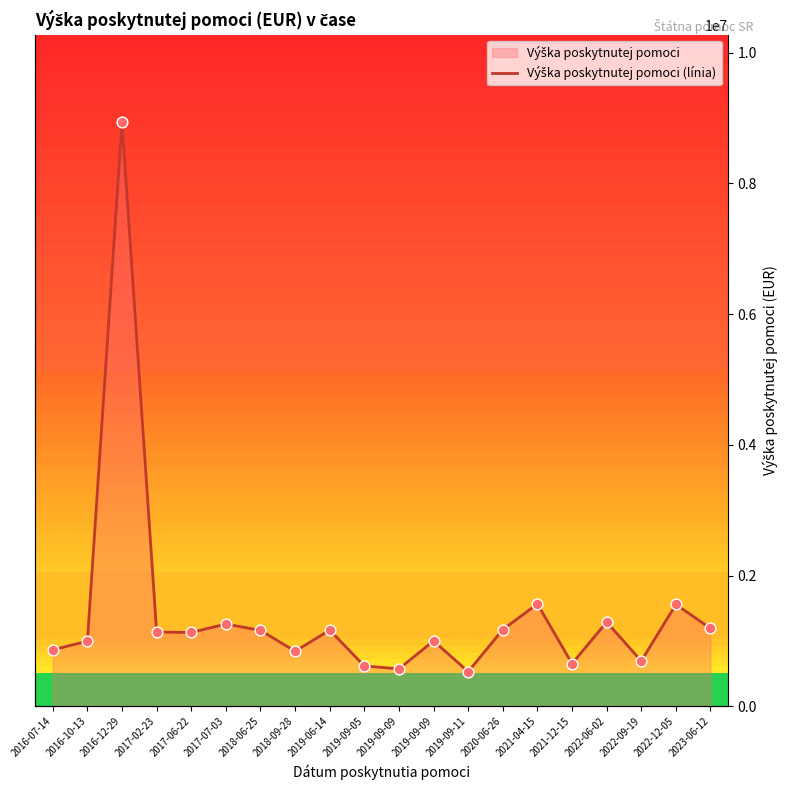

Between 2019-09-11 and 2021-04-15, which is larger?

2021-04-15